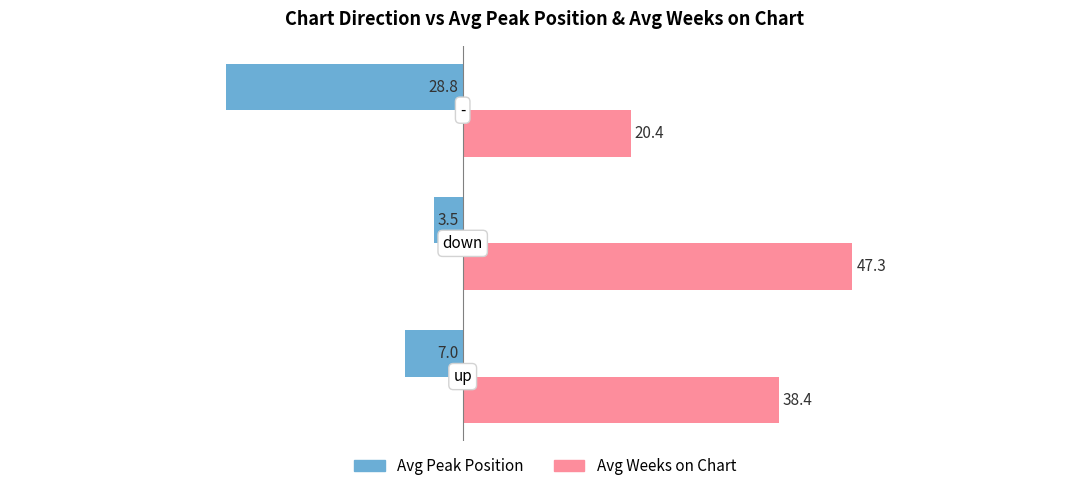

Which series has the largest range (max minus min)?

Avg Weeks on Chart